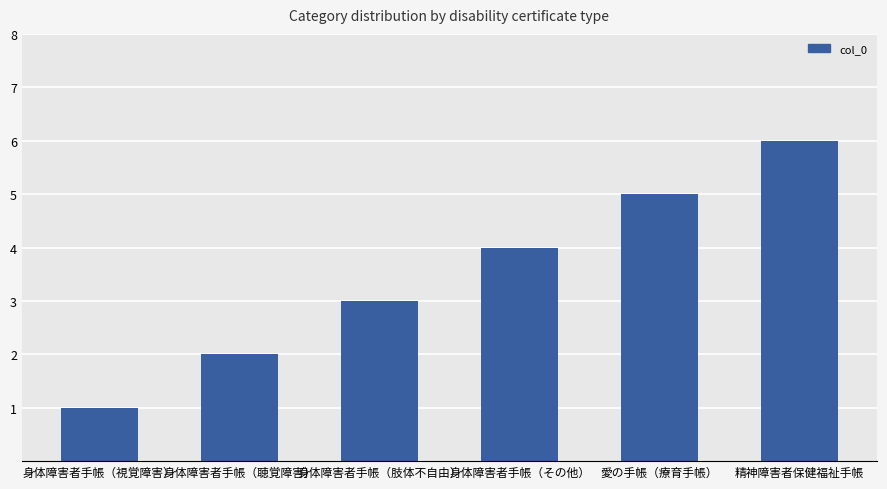

Reading left to right, list all the values displayed in this chart.

身体障害者手帳（視覚障害）=1	身体障害者手帳（聴覚障害）=2	身体障害者手帳（肢体不自由）=3	身体障害者手帳（その他）=4	愛の手帳（療育手帳）=5	精神障害者保健福祉手帳=6